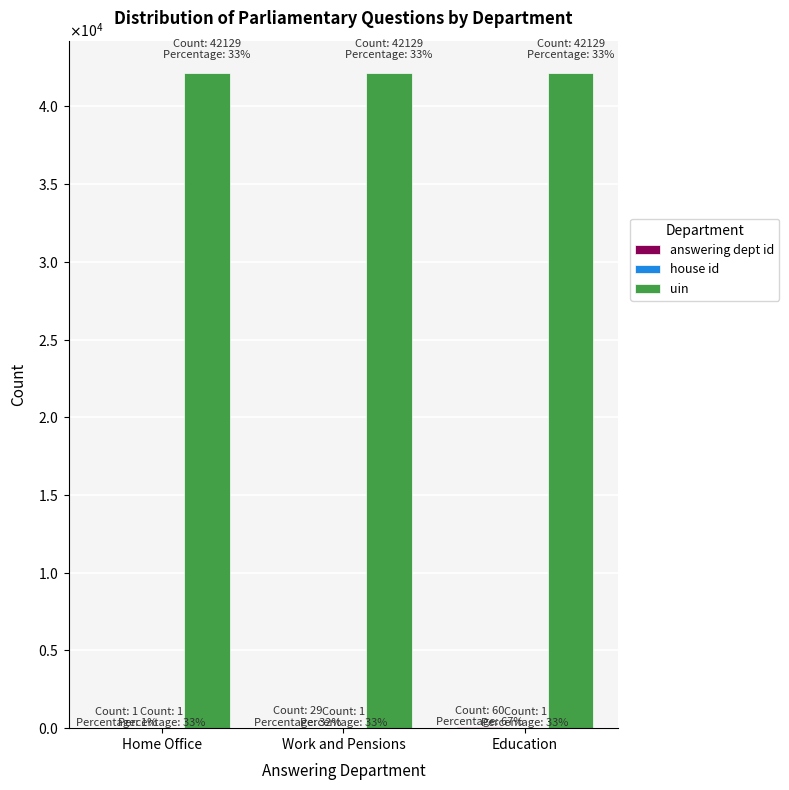

List the series in order of their peak value, highest first.

uin, answering dept id, house id